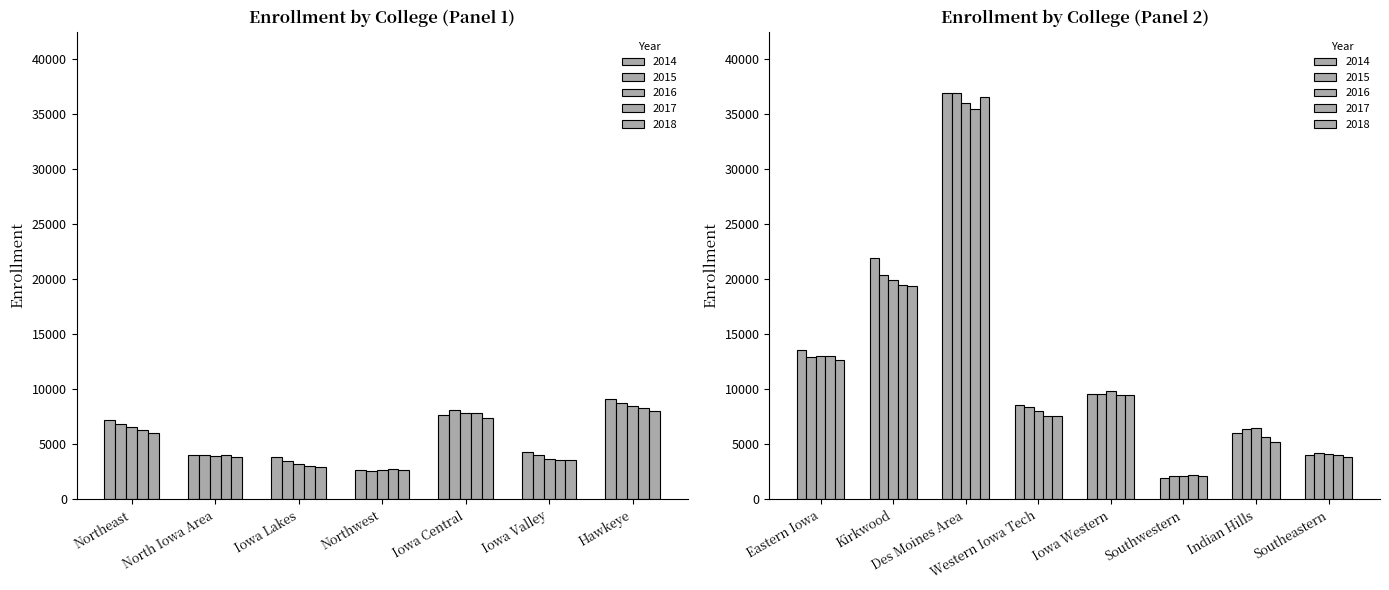

The 2016 series shows 4067 at Southeastern. True or false?

True